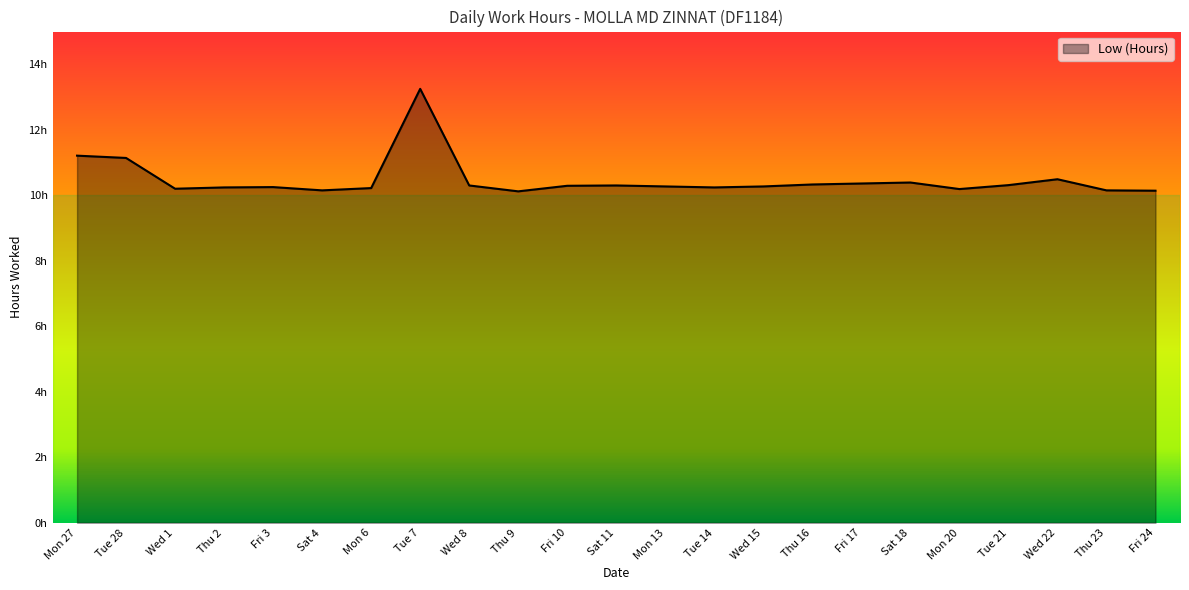

Does the chart display data point markers on the line(s)?

No